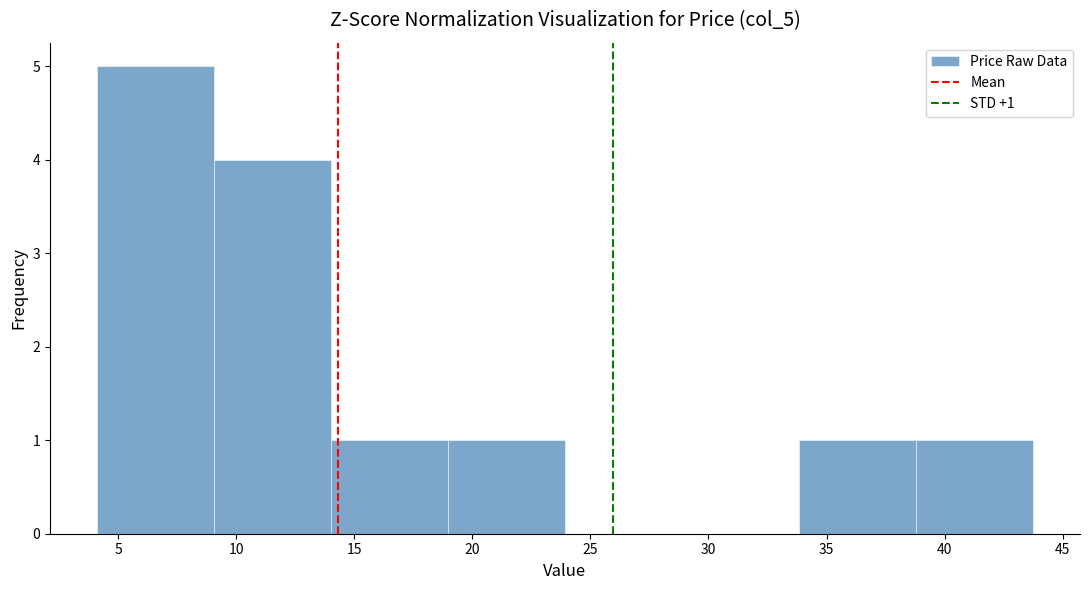

Which range on the x-axis has the tallest bar?

4 to 9